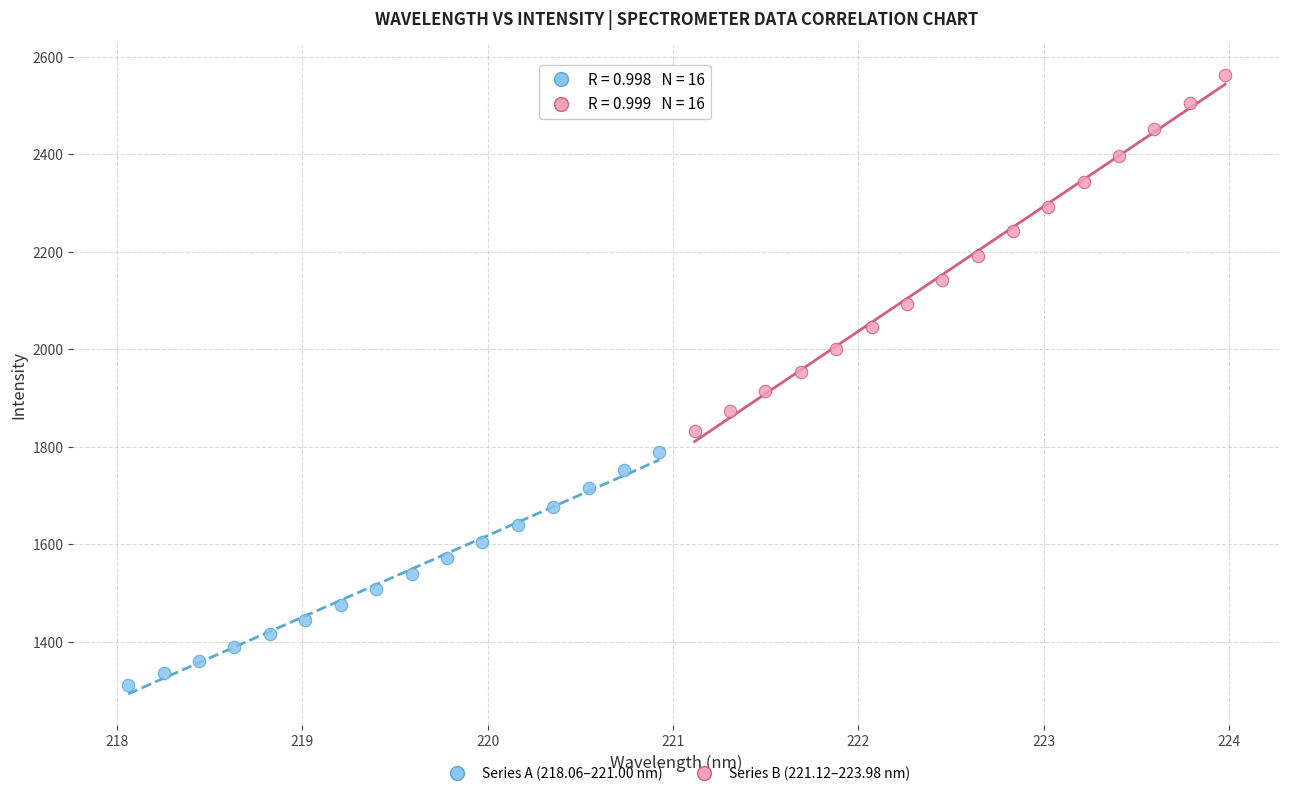

Which series reaches the minimum Y coordinate?

Series A (218.06–221.00 nm)